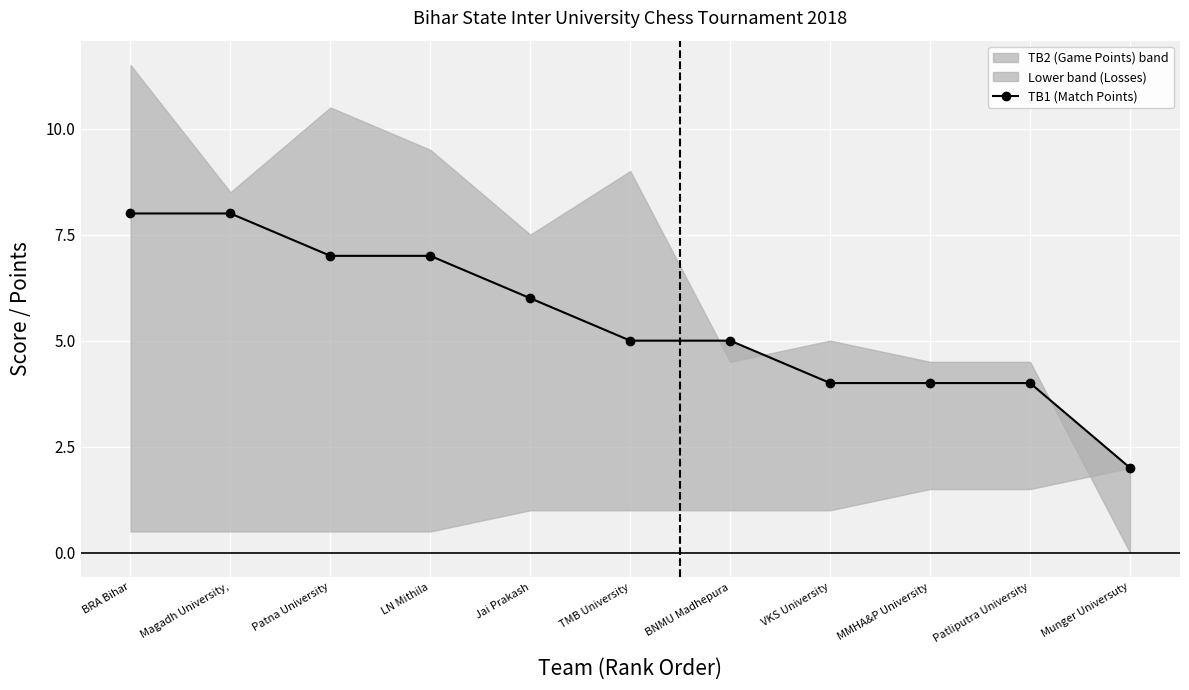

Is it true that the value at MMHA&P University is 4?

True